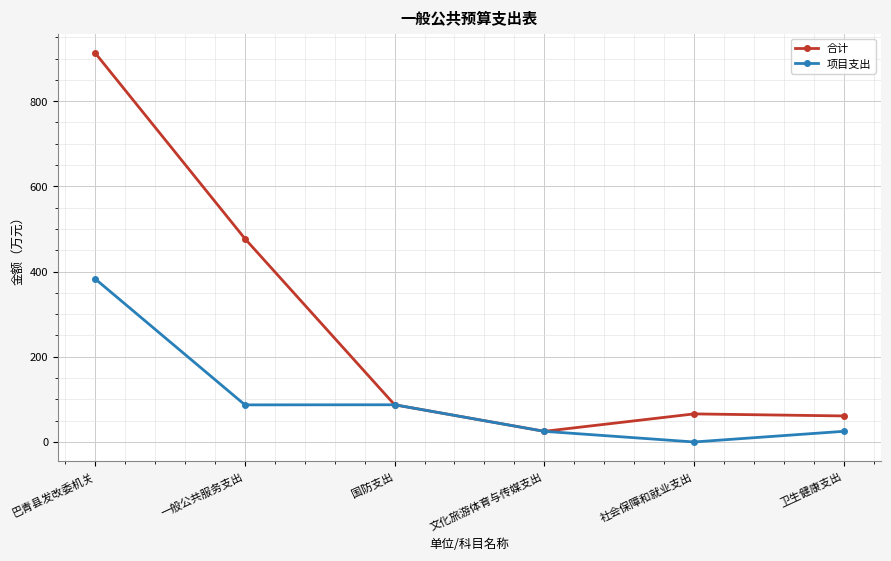

What is the value of the 合计 point at the 6th from the left?

61.1